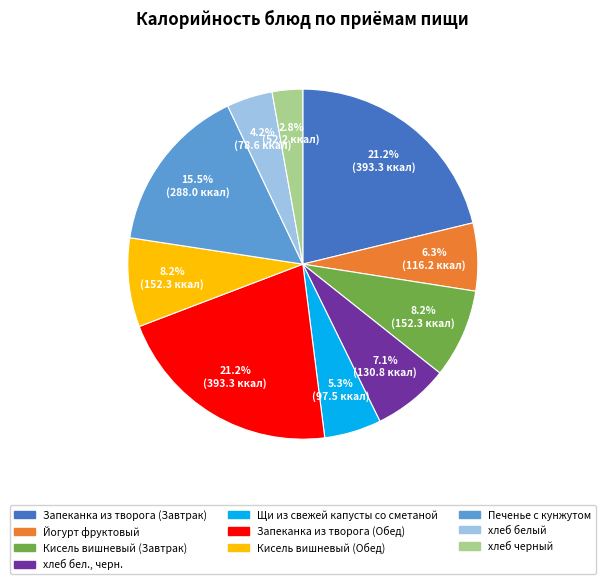

Is it true that хлеб черный is 10% of the pie?

False